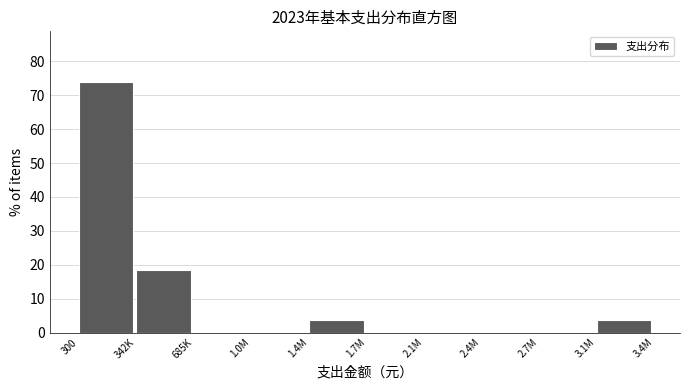

Reading left to right, transcribe all the data shown in this chart.

300=74.1	342K=18.5	685K=0.0	1.0M=0.0	1.4M=3.7	1.7M=0.0	2.1M=0.0	2.4M=0.0	2.7M=0.0	3.1M=3.7